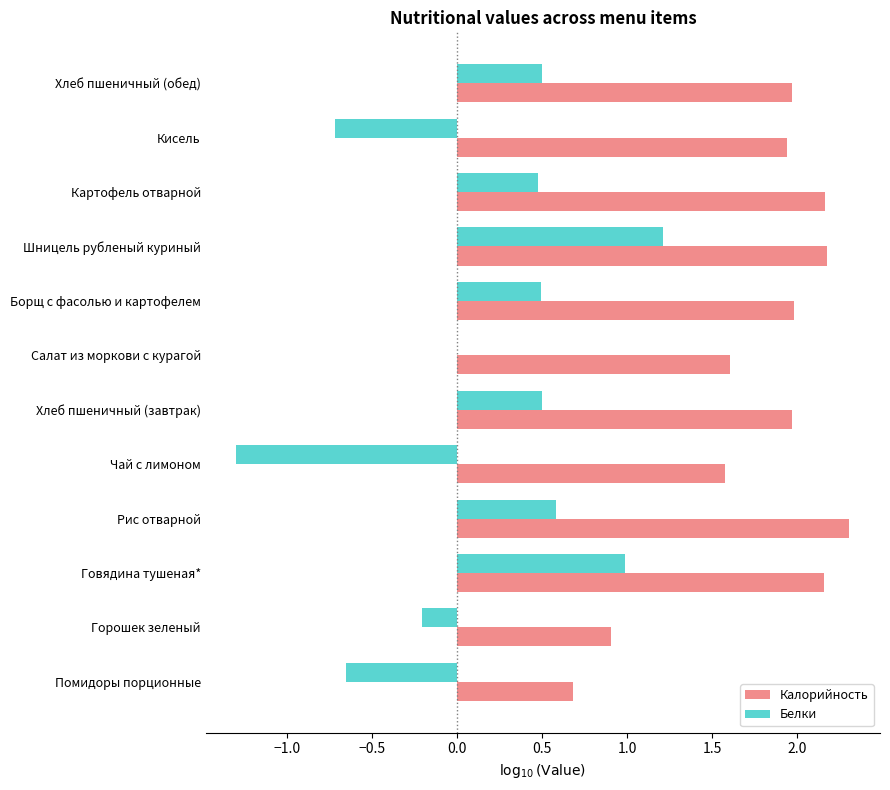

What is the average value of the Калорийность series?

1.8